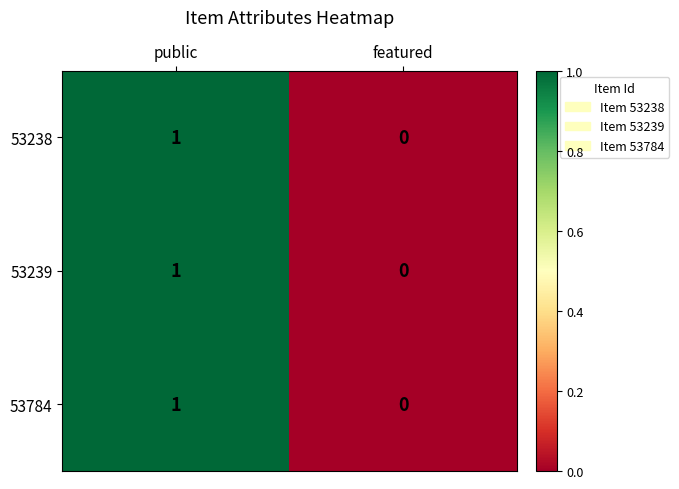

Where is 53238 nearest to the value 0?

featured